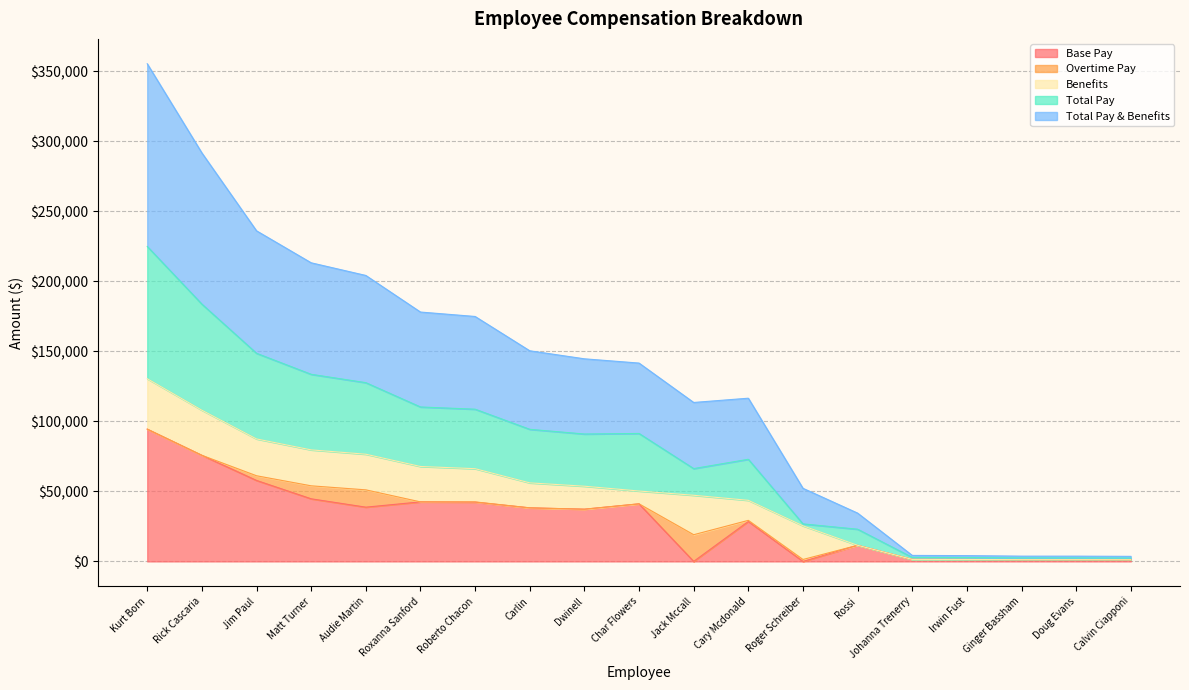

Which series changed the most between Rick Cascaria and Jack Mccall?

Base Pay